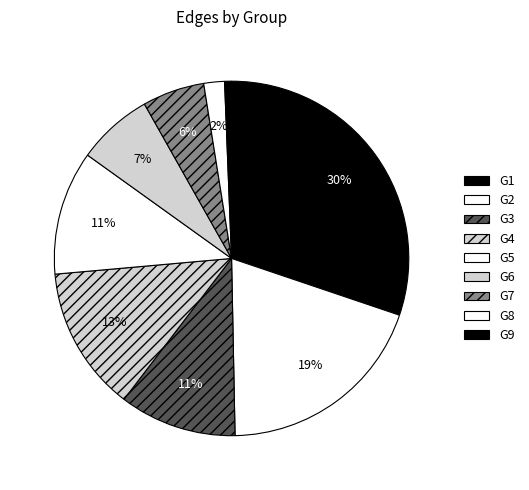

What is the largest slice in the pie chart?

G1